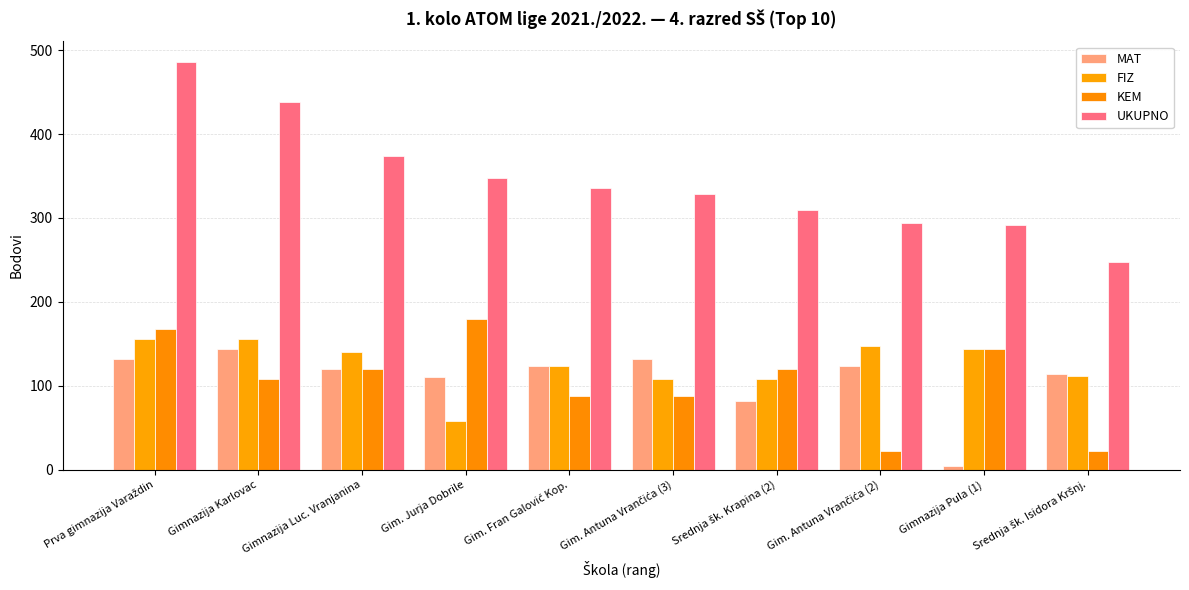

How many data points in MAT are less than 124?

5